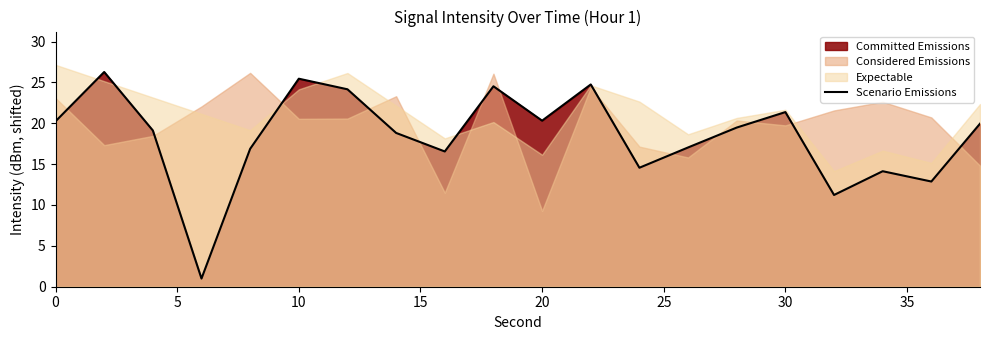

What is the difference between the second highest and minimum values?

24.5